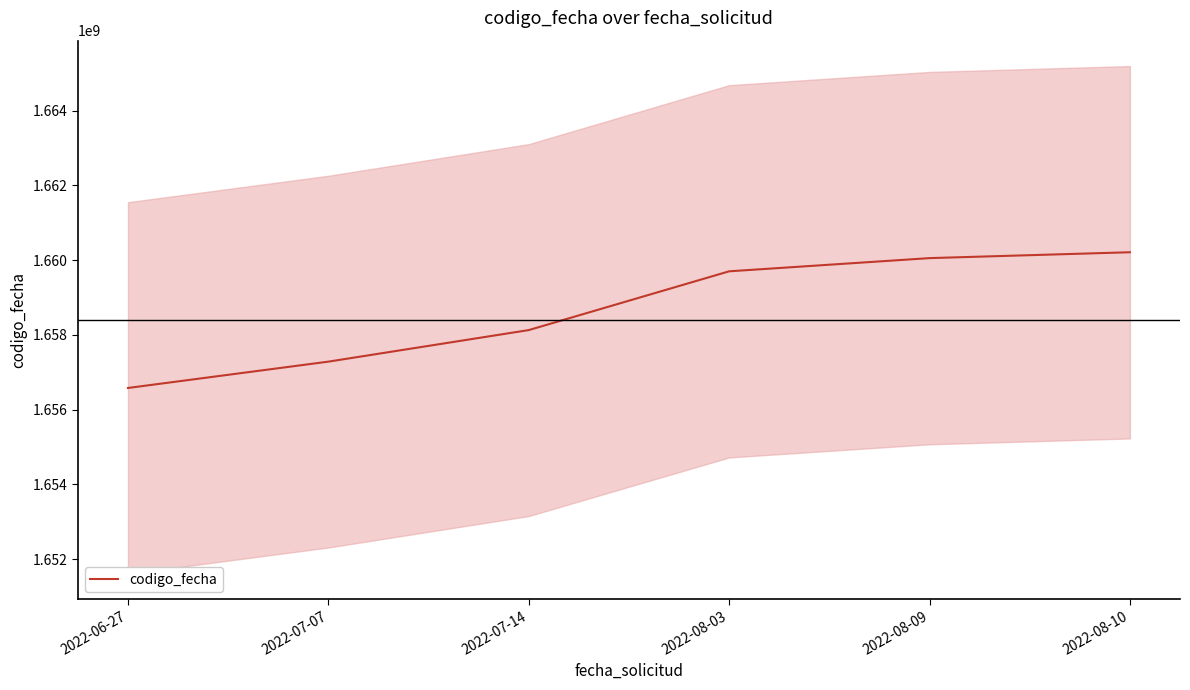

How many data points are above 1659701222?

2